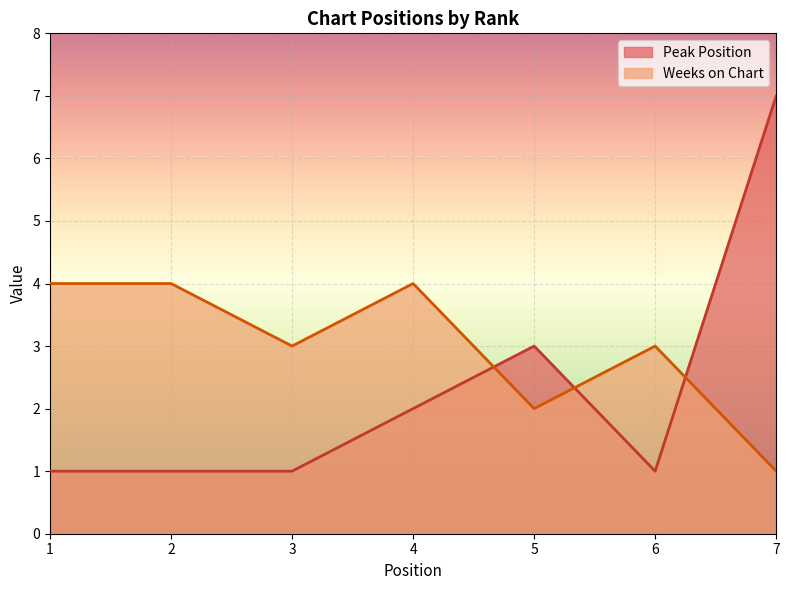

Which label corresponds to the largest value in the chart?

7